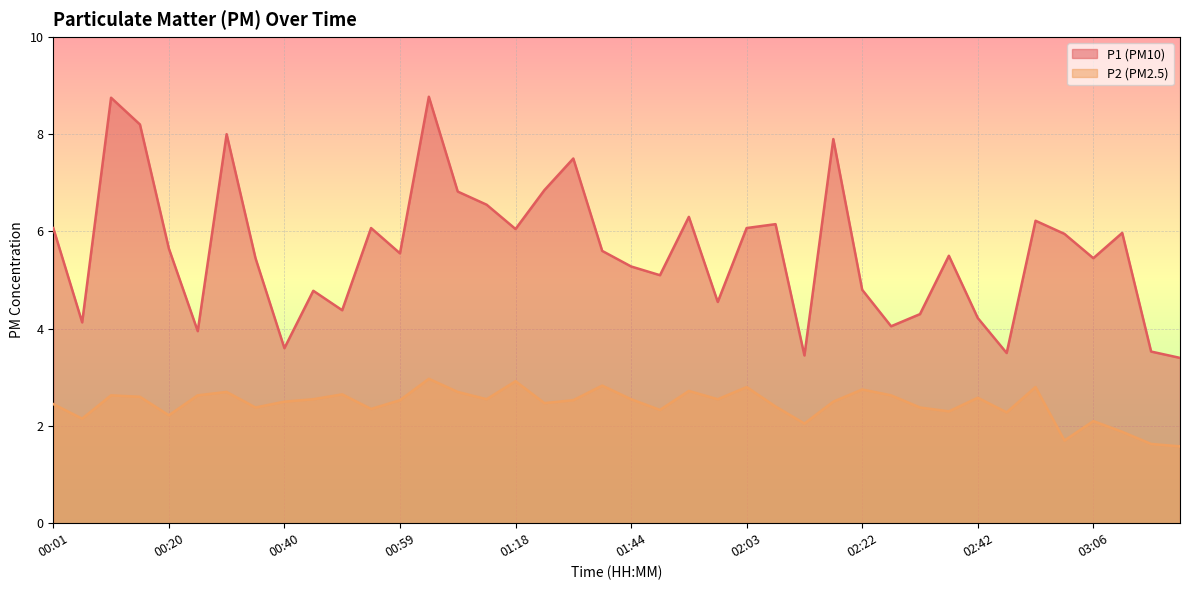

In P2, how many points are higher than both neighbors (excluding endpoints)?

12